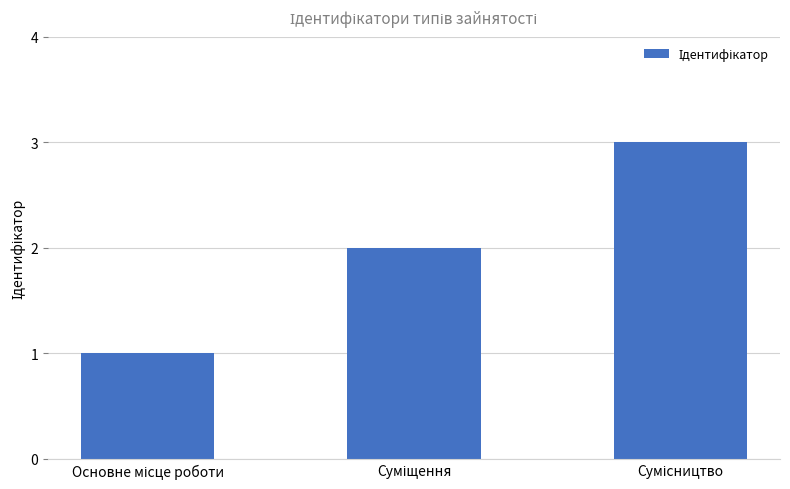

What is the greatest value displayed?

3